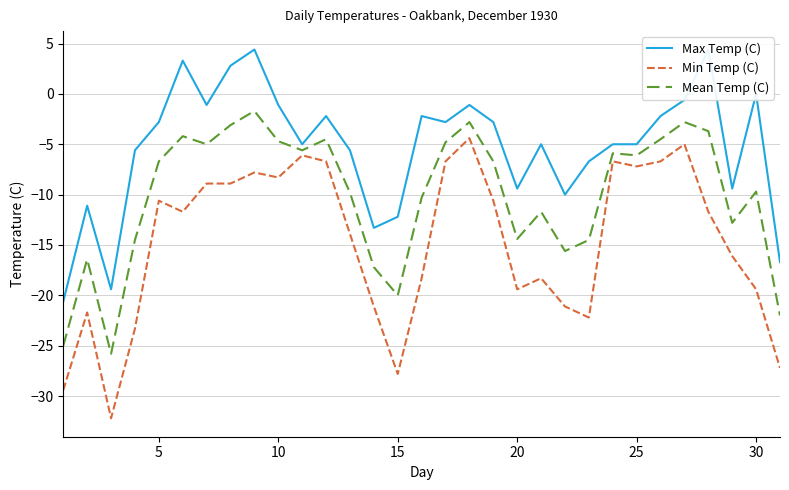

Does the chart have visible grid lines?

Yes